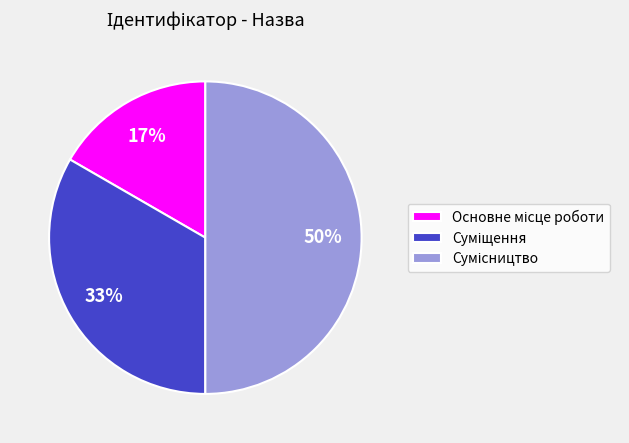

To the nearest percent, what is the average slice percentage?

33%